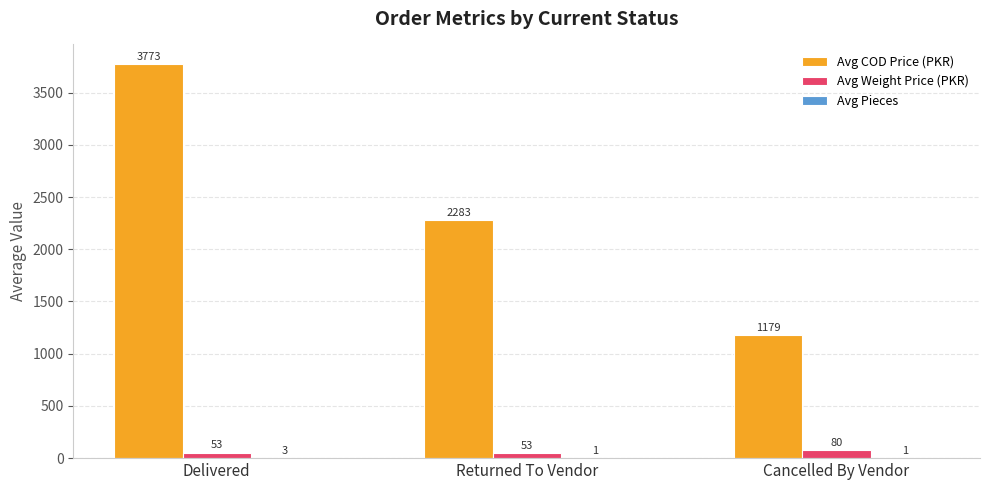

True or false: Avg COD Price (PKR) has a value of 616.6 at Cancelled By Vendor.

False